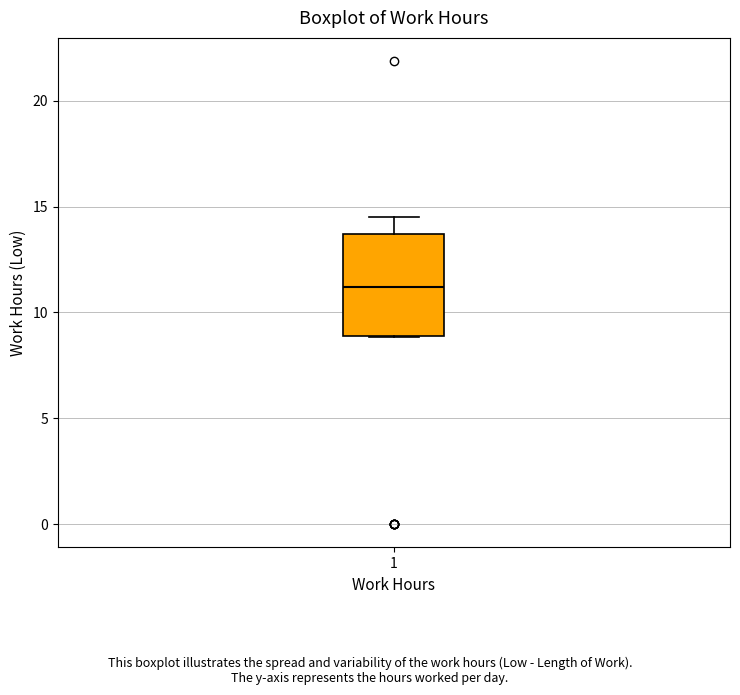

Where is the lower edge of the box at x = 1 on the y-axis? The values are not printed on the chart, so give them approximately, as read against the axis.

9.0